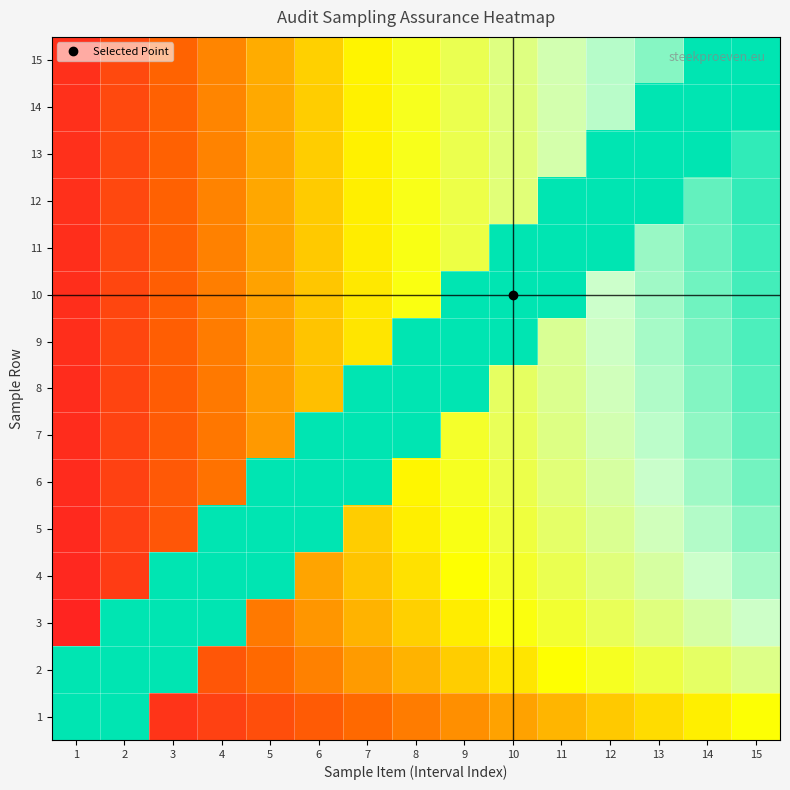

Reading left to right, extract all data points from this chart.

1: 1=1.1	2=1.1	3=0.1	4=0.2	5=0.2	6=0.2	7=0.3	8=0.3	9=0.3	10=0.4	11=0.4	12=0.4	13=0.5	14=0.5	15=0.5
2: 1=1.1	2=1.1	3=1.1	4=0.2	5=0.3	6=0.3	7=0.4	8=0.4	9=0.4	10=0.5	11=0.5	12=0.6	13=0.6	14=0.7	15=0.7
3: 1=0.1	2=1.1	3=1.1	4=1.1	5=0.3	6=0.3	7=0.4	8=0.4	9=0.5	10=0.5	11=0.6	12=0.6	13=0.7	14=0.7	15=0.8
4: 1=0.1	2=0.2	3=1.1	4=1.1	5=1.1	6=0.4	7=0.4	8=0.5	9=0.5	10=0.6	11=0.6	12=0.7	13=0.7	14=0.8	15=0.8
5: 1=0.1	2=0.2	3=0.2	4=1.1	5=1.1	6=1.1	7=0.4	8=0.5	9=0.6	10=0.6	11=0.7	12=0.7	13=0.8	14=0.8	15=0.9
6: 1=0.1	2=0.2	3=0.2	4=0.3	5=1.1	6=1.1	7=1.1	8=0.5	9=0.6	10=0.6	11=0.7	12=0.7	13=0.8	14=0.8	15=0.9
7: 1=0.1	2=0.2	3=0.2	4=0.3	5=0.4	6=1.1	7=1.1	8=1.1	9=0.6	10=0.6	11=0.7	12=0.8	13=0.8	14=0.9	15=0.9
8: 1=0.1	2=0.2	3=0.2	4=0.3	5=0.4	6=0.4	7=1.1	8=1.1	9=1.1	10=0.6	11=0.7	12=0.8	13=0.8	14=0.9	15=0.9
9: 1=0.1	2=0.2	3=0.2	4=0.3	5=0.4	6=0.4	7=0.5	8=1.1	9=1.1	10=1.1	11=0.7	12=0.8	13=0.8	14=0.9	15=1.0
10: 1=0.1	2=0.2	3=0.2	4=0.3	5=0.4	6=0.4	7=0.5	8=0.5	9=1.1	10=1.1	11=1.1	12=0.8	13=0.8	14=0.9	15=1.0
11: 1=0.1	2=0.2	3=0.2	4=0.3	5=0.4	6=0.4	7=0.5	8=0.6	9=0.6	10=1.1	11=1.1	12=1.1	13=0.9	14=0.9	15=1.0
12: 1=0.1	2=0.2	3=0.3	4=0.3	5=0.4	6=0.4	7=0.5	8=0.6	9=0.6	10=0.7	11=1.1	12=1.1	13=1.1	14=0.9	15=1.0
13: 1=0.1	2=0.2	3=0.3	4=0.3	5=0.4	6=0.4	7=0.5	8=0.6	9=0.6	10=0.7	11=0.7	12=1.1	13=1.1	14=1.1	15=1.0
14: 1=0.1	2=0.2	3=0.3	4=0.3	5=0.4	6=0.4	7=0.5	8=0.6	9=0.6	10=0.7	11=0.7	12=0.8	13=1.1	14=1.1	15=1.1
15: 1=0.1	2=0.2	3=0.3	4=0.3	5=0.4	6=0.4	7=0.5	8=0.6	9=0.6	10=0.7	11=0.8	12=0.8	13=0.9	14=1.1	15=1.1